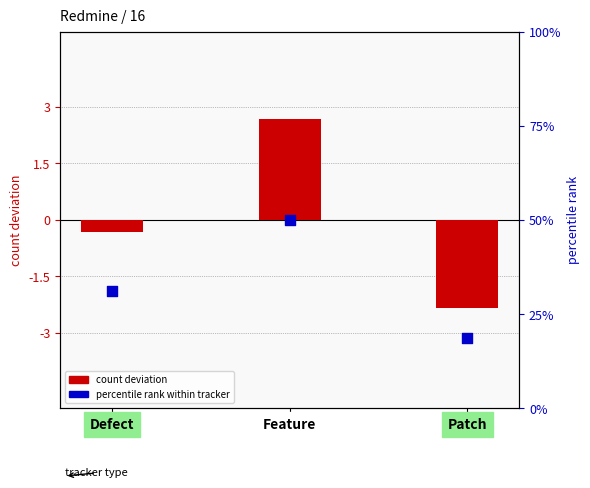

Which series reaches the maximum Y coordinate?

percentile rank